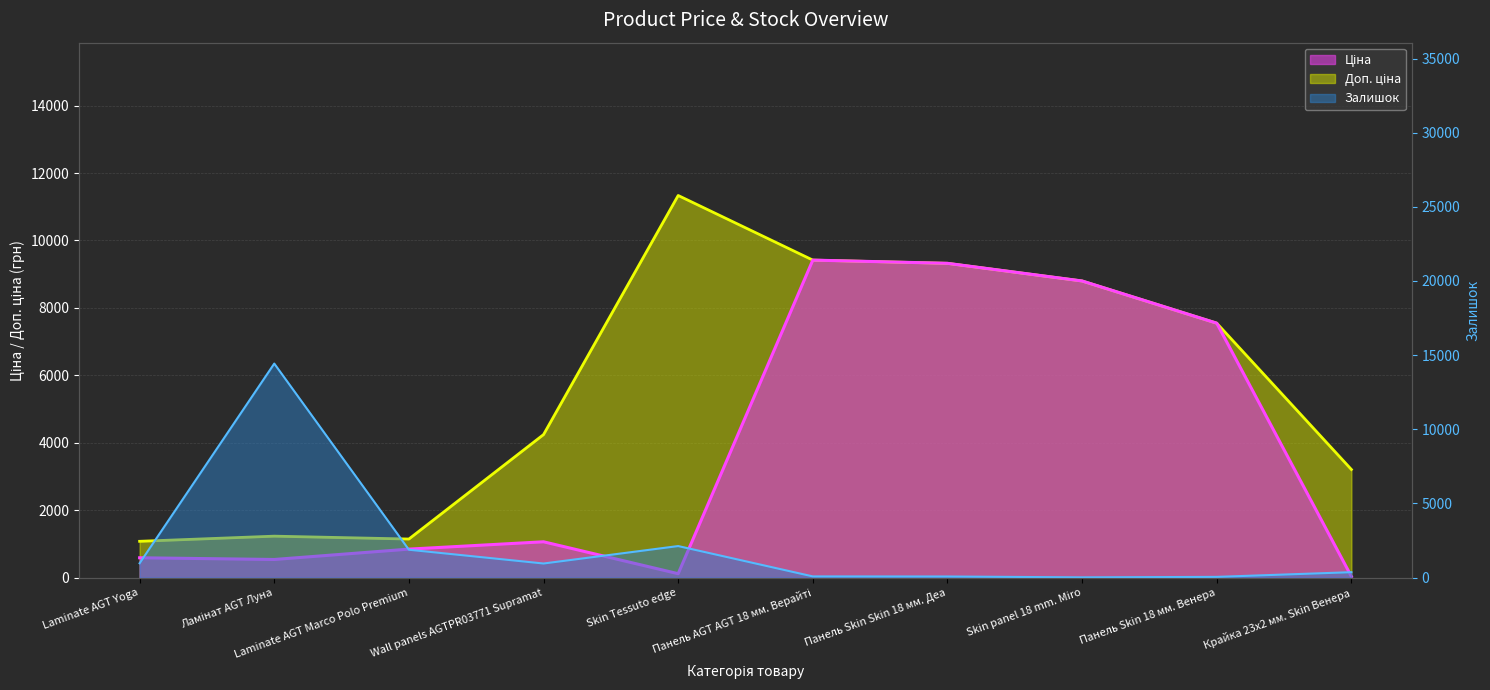

True or false: Доп. ціна and Ціна cross at least once.

False